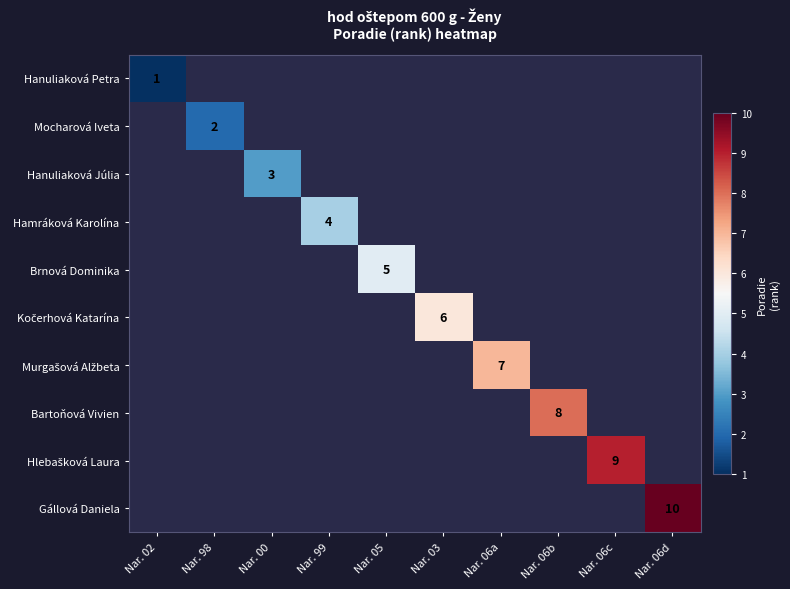

How many series are shown in this chart?

10